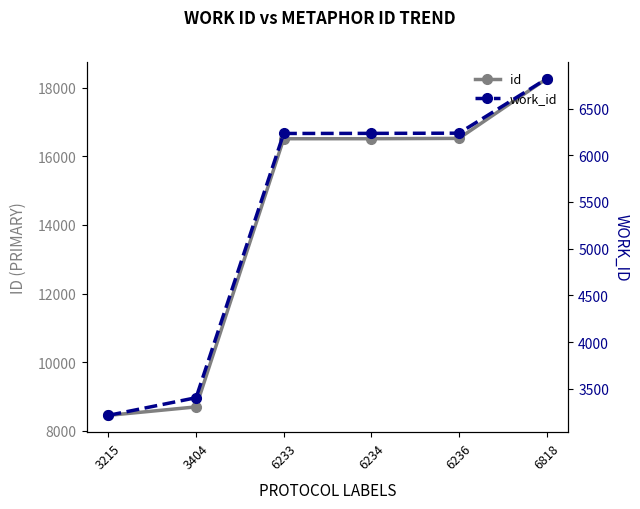

True or false: work_id and id intersect in this chart.

False